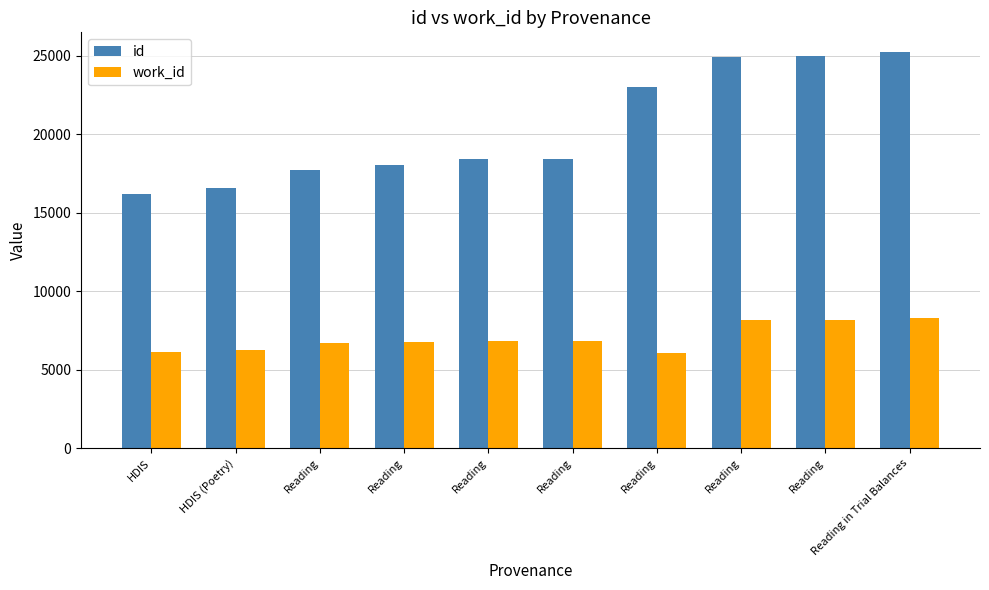

At which category is the sum across all series the highest?

Reading in Trial Balances